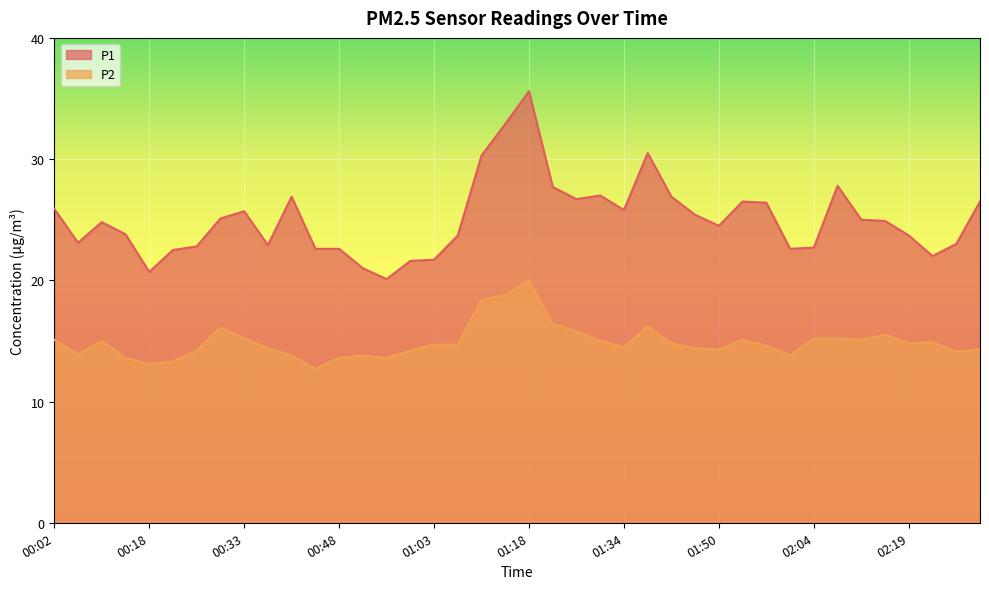

At how many categories does at least one series exceed 34?

1